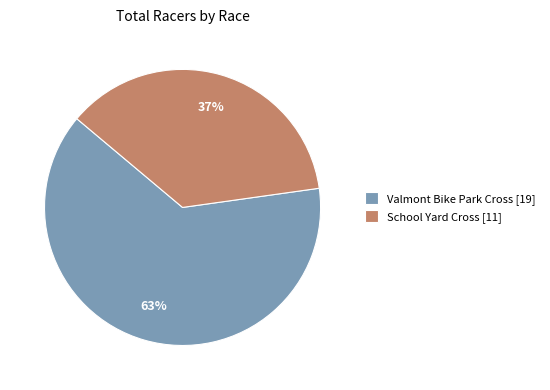

What is the smallest slice in the pie chart?

School Yard Cross